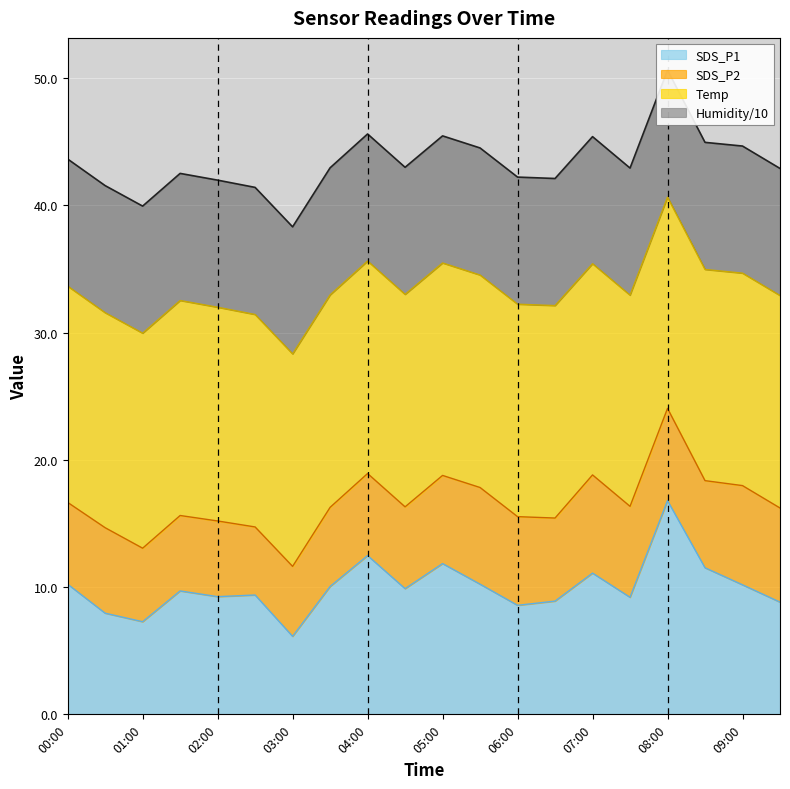

Reading left to right, extract all data points from this chart.

SDS_P1: 00:00=10.2	00:30=8.0	01:00=7.3	01:30=9.7	02:00=9.2	02:30=9.4	03:00=6.1	03:30=10.1	04:00=12.5	04:30=9.9	05:00=11.8	05:30=10.2	06:00=8.6	06:30=8.9	07:00=11.1	07:30=9.2	08:00=16.8	08:30=11.5	09:00=10.2	09:30=8.8
SDS_P2: 00:00=6.4	00:30=6.7	01:00=5.8	01:30=5.9	02:00=6.0	02:30=5.3	03:00=5.5	03:30=6.2	04:00=6.5	04:30=6.4	05:00=6.9	05:30=7.6	06:00=7.0	06:30=6.5	07:00=7.7	07:30=7.2	08:00=7.2	08:30=6.8	09:00=7.8	09:30=7.4
Temp: 00:00=17.0	00:30=16.9	01:00=16.9	01:30=16.9	02:00=16.8	02:30=16.7	03:00=16.7	03:30=16.7	04:00=16.7	04:30=16.7	05:00=16.7	05:30=16.7	06:00=16.7	06:30=16.7	07:00=16.6	07:30=16.6	08:00=16.6	08:30=16.6	09:00=16.7	09:30=16.7
Humidity: 00:00=99.9	00:30=99.9	01:00=99.9	01:30=99.9	02:00=99.9	02:30=99.9	03:00=99.9	03:30=99.9	04:00=99.9	04:30=99.9	05:00=99.9	05:30=99.9	06:00=99.9	06:30=99.9	07:00=99.9	07:30=99.9	08:00=99.9	08:30=99.9	09:00=99.9	09:30=99.9